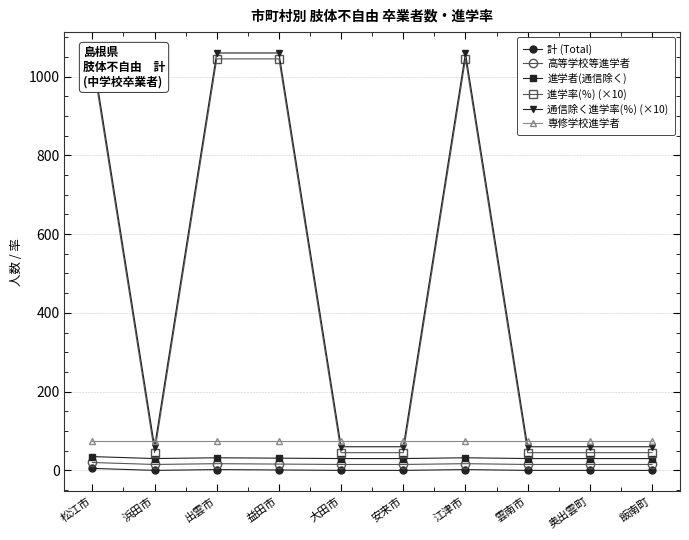

Which series has the largest total across all categories?

通信除く進学率(％) (×10)